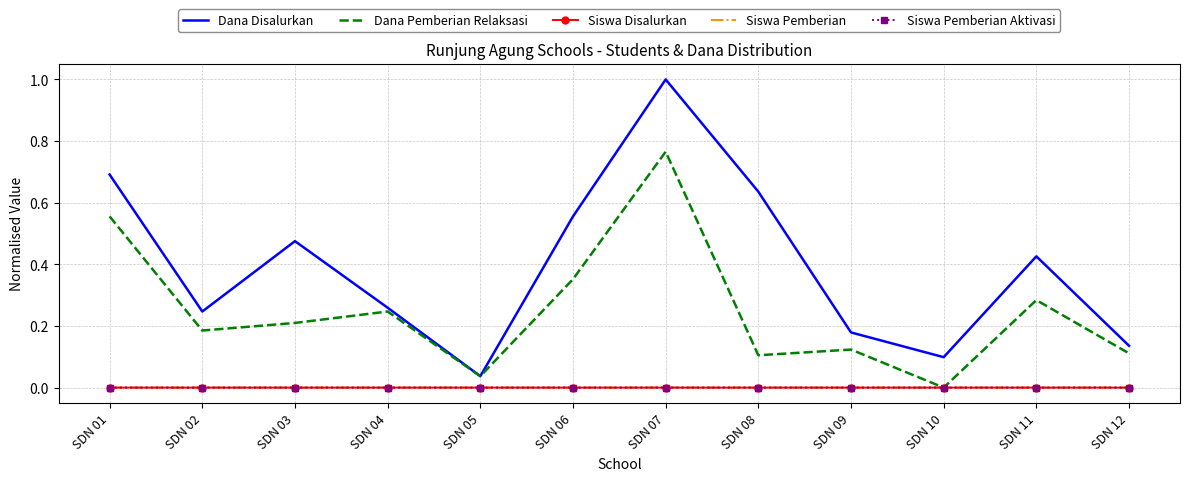

At which category is the sum across all series the highest?

SDN 07